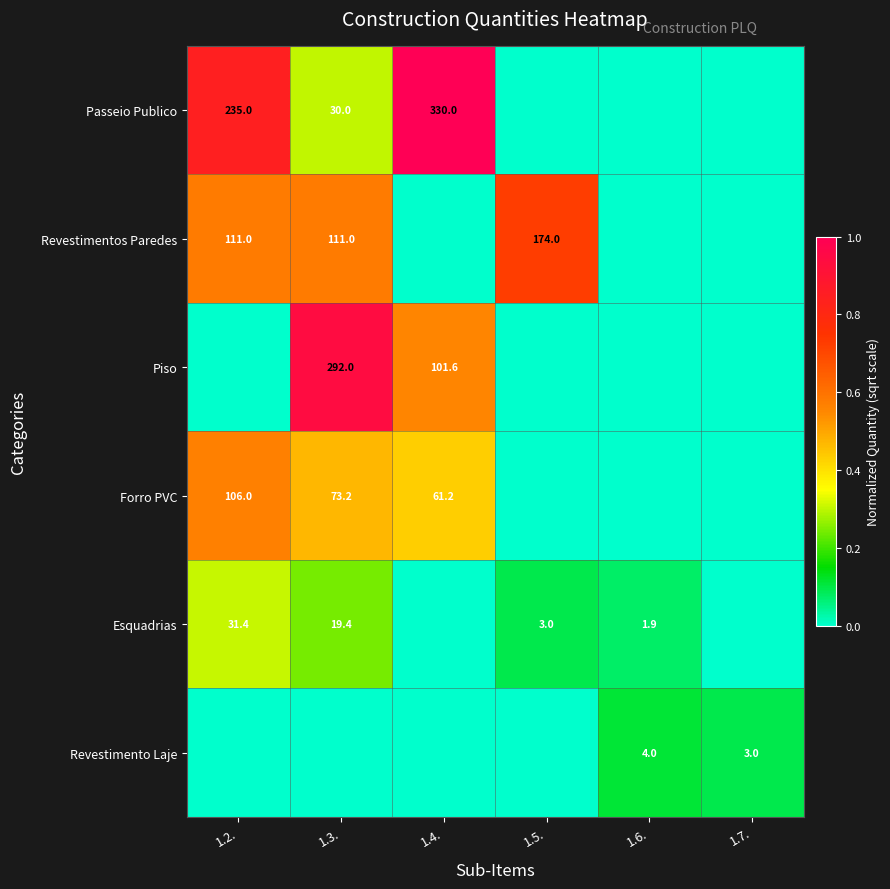

Is the value of Revestimento Laje at 1.6. greater than the value of Forro PVC at 1.3.?

No